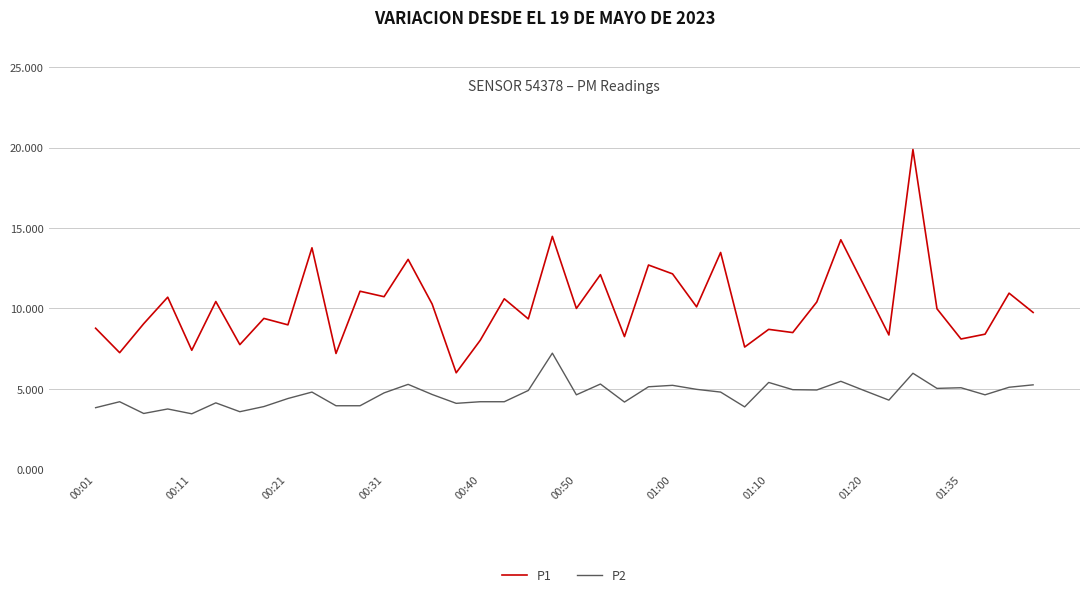

Rank the series by their average value, from lowest to highest.

P2, P1